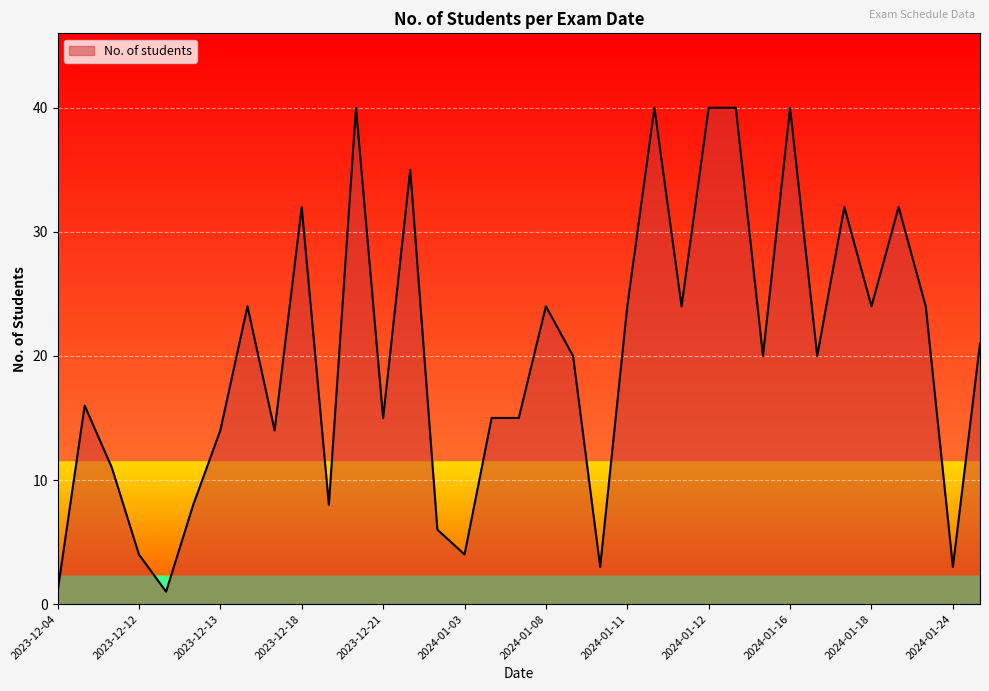

How many lines are shown in the chart?

1